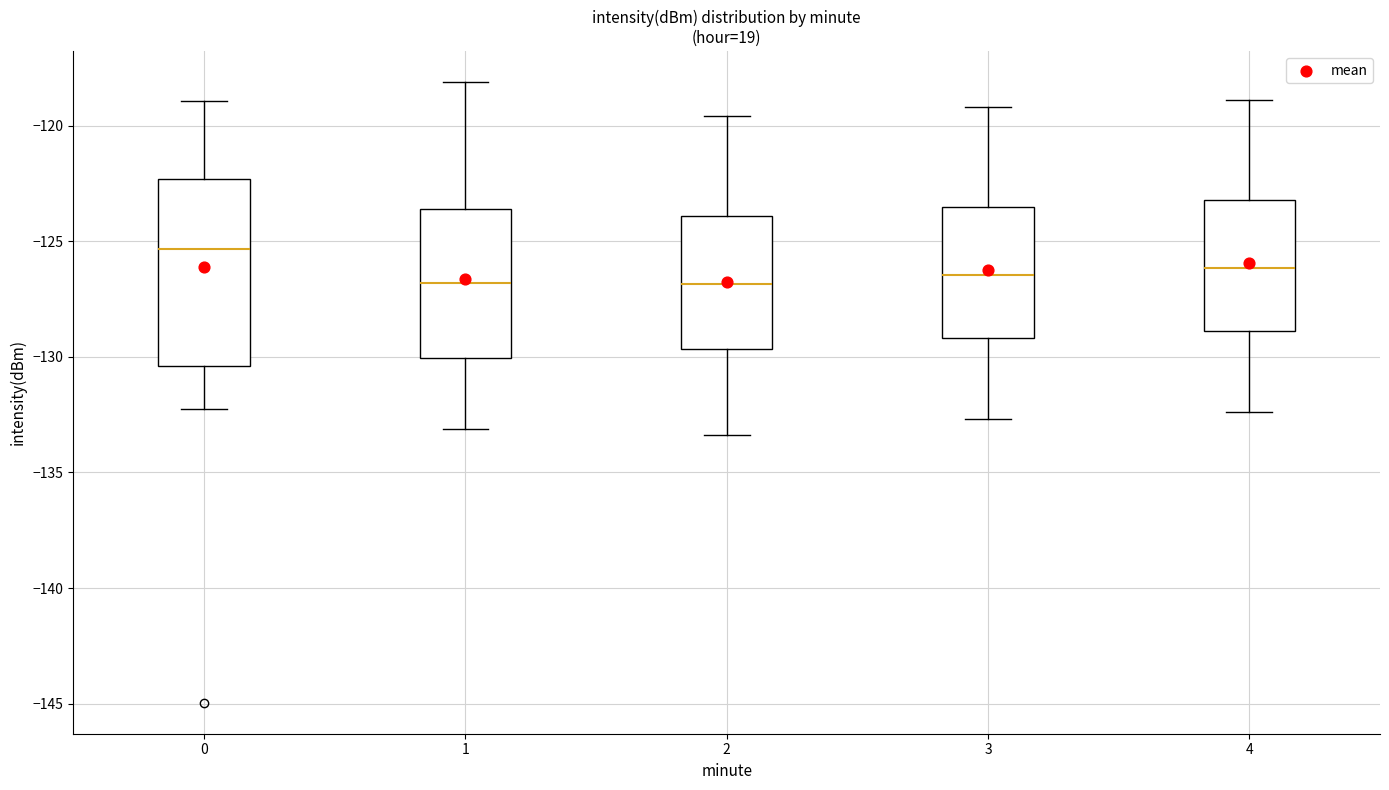

Comparing the boxes themselves (not the whiskers), which one is the tallest?

0